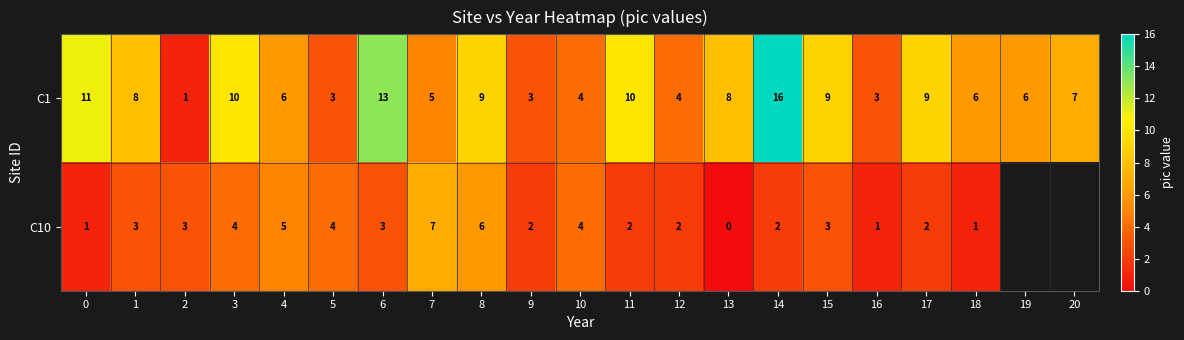

Which series changed the most between 14 and 15?

C1